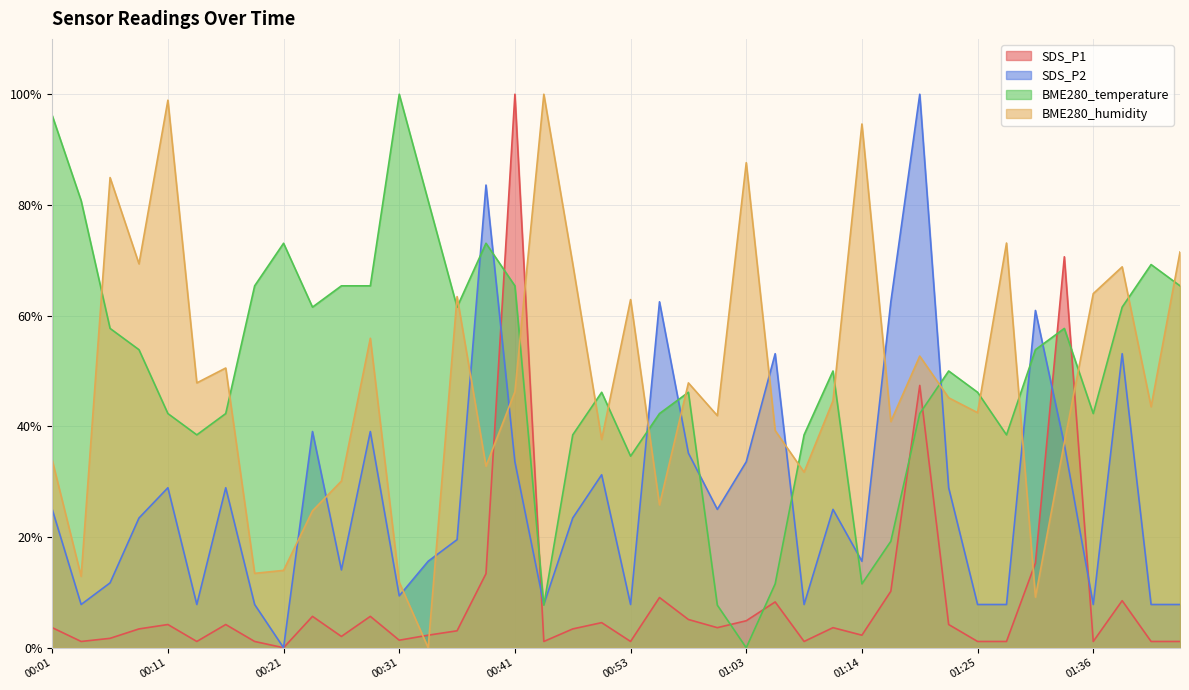

At which label does BME280_temperature first exceed 50?

00:01